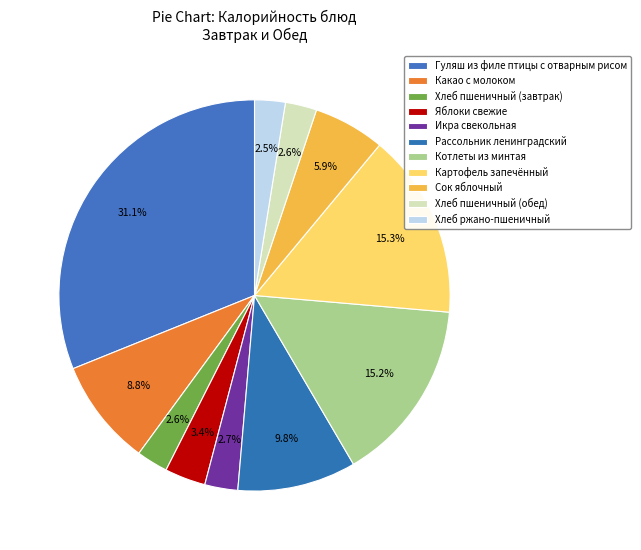

Count the number of slices in the pie.

11